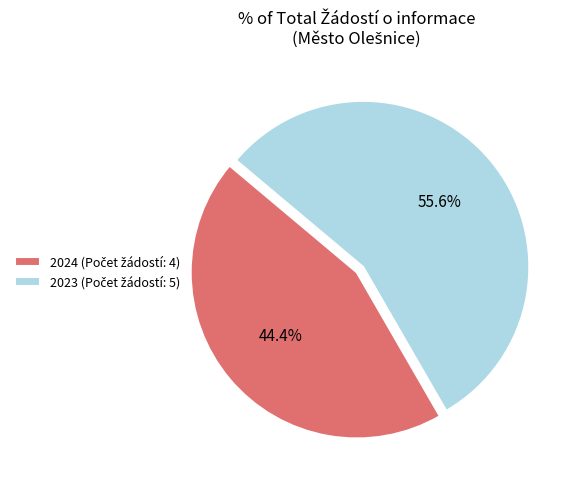

Is there any slice that represents more than half of the pie?

Yes